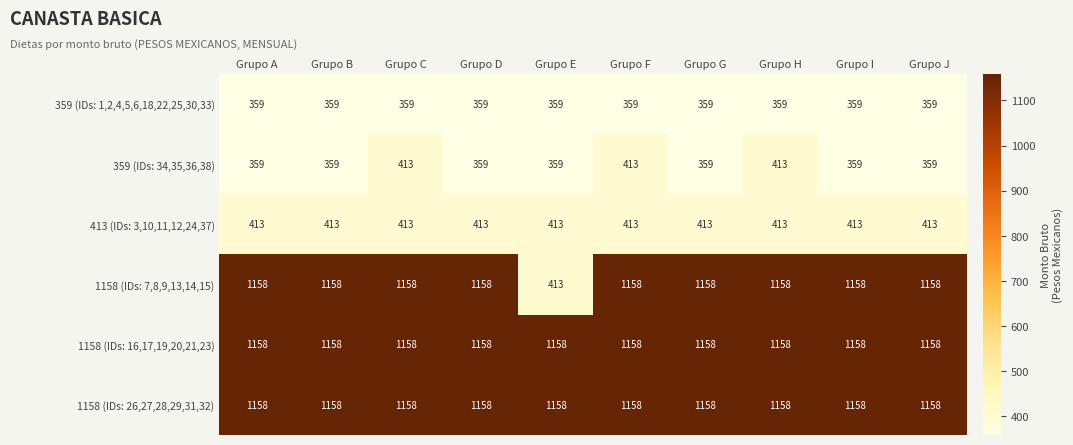

What is the highest value of the 359 (IDs: 34,35,36,38) series?

413